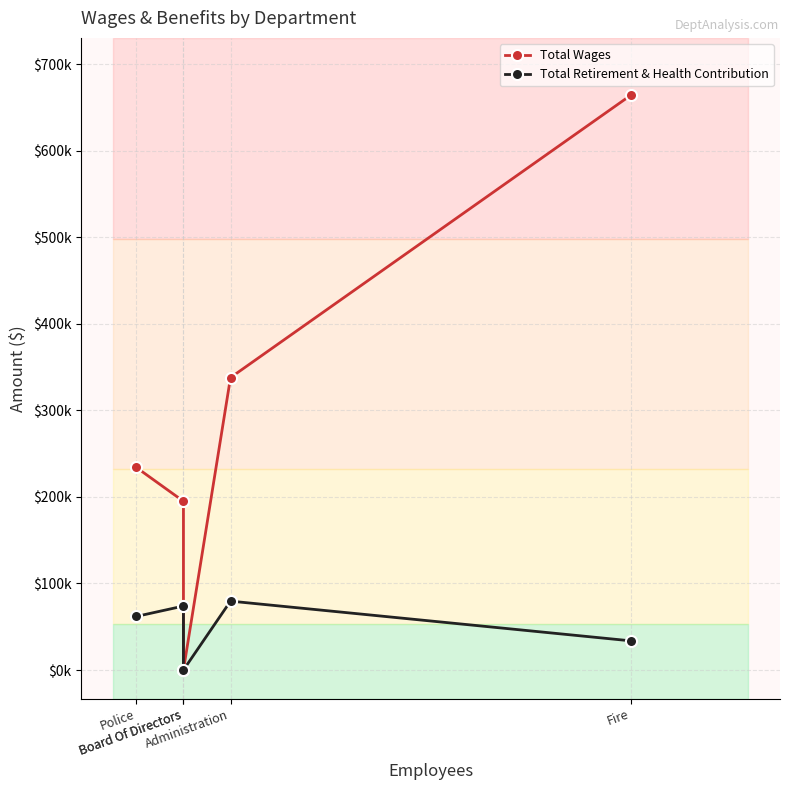

What is the label of the 2nd point from the right?

Administration